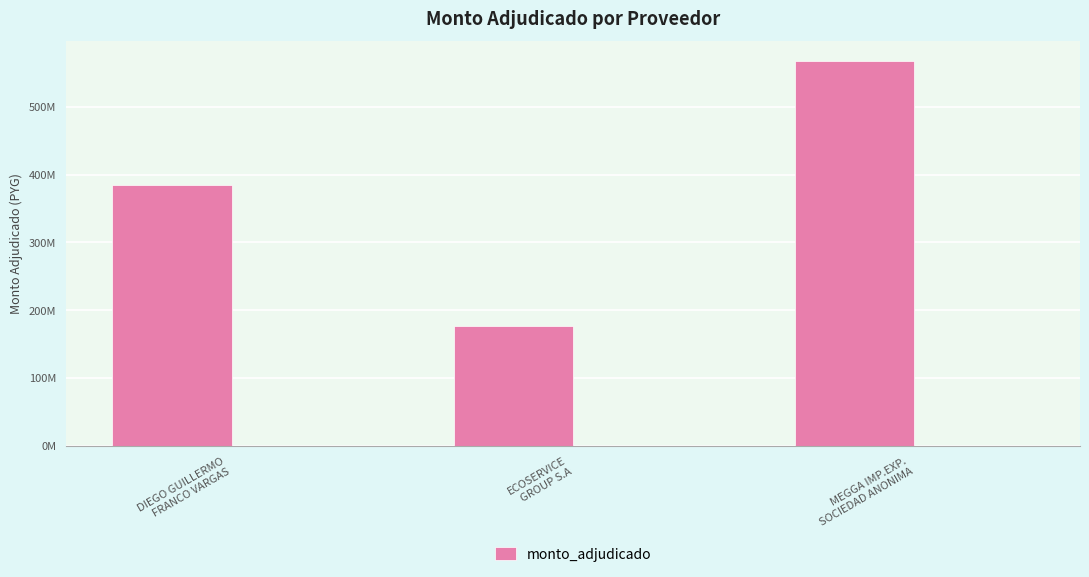

Reading left to right, list all the values displayed in this chart.

384557716	177298174	567943068